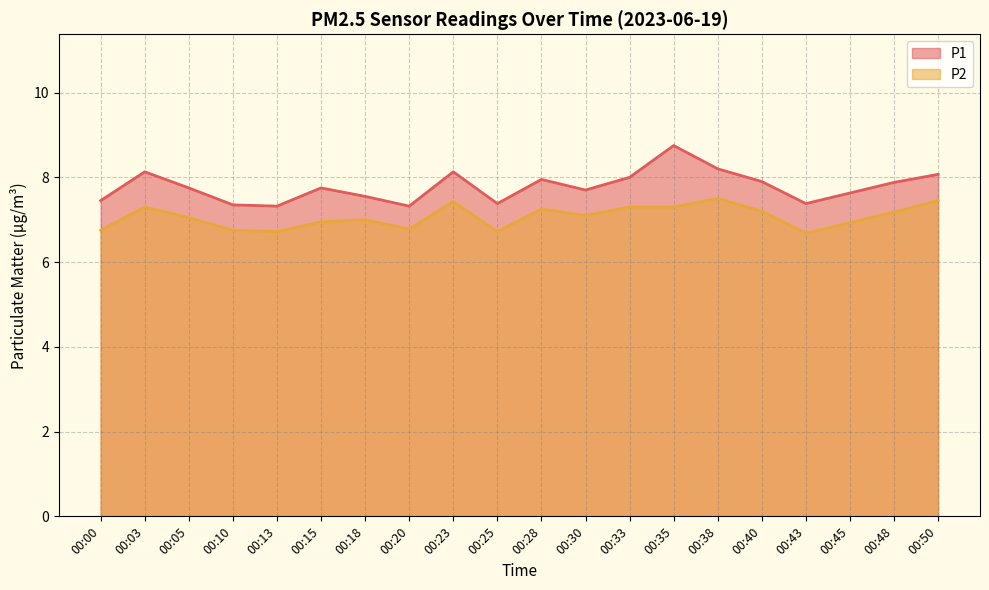

Which series changed the most between 00:15 and 00:28?

P2